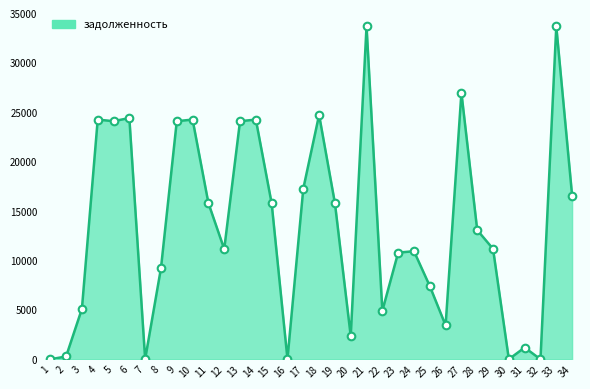

What is the change in value from 16 to 17?

+17233.2